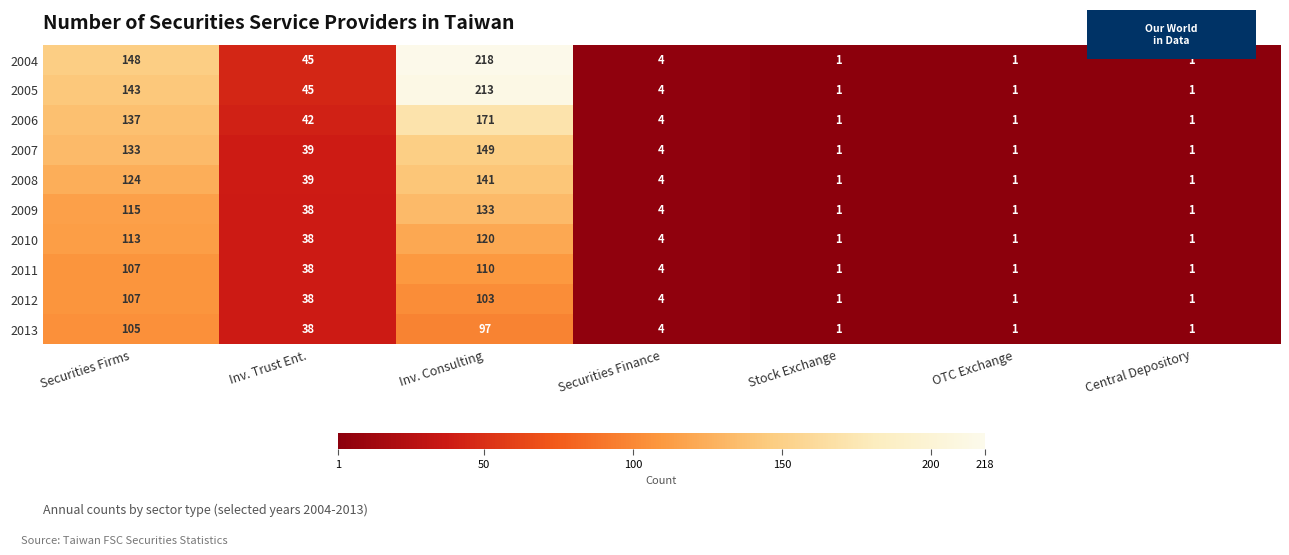

Count the number of data series in this chart.

10